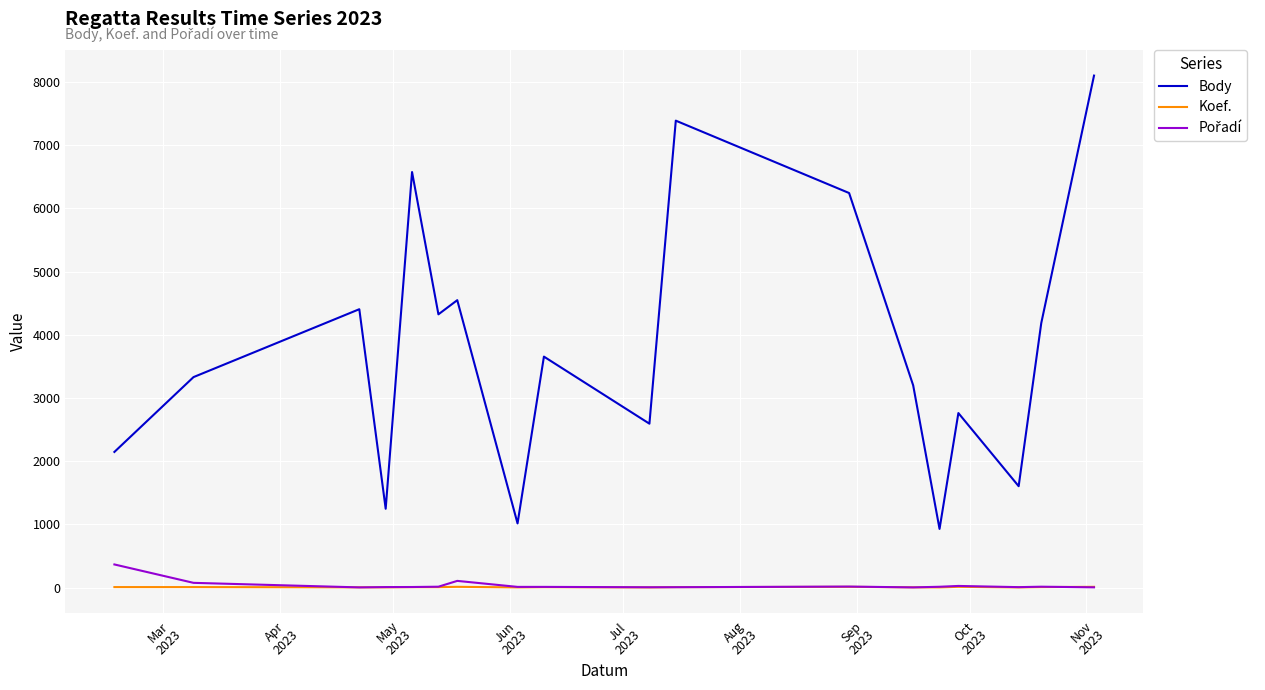

Does the chart display data point markers on the line(s)?

No